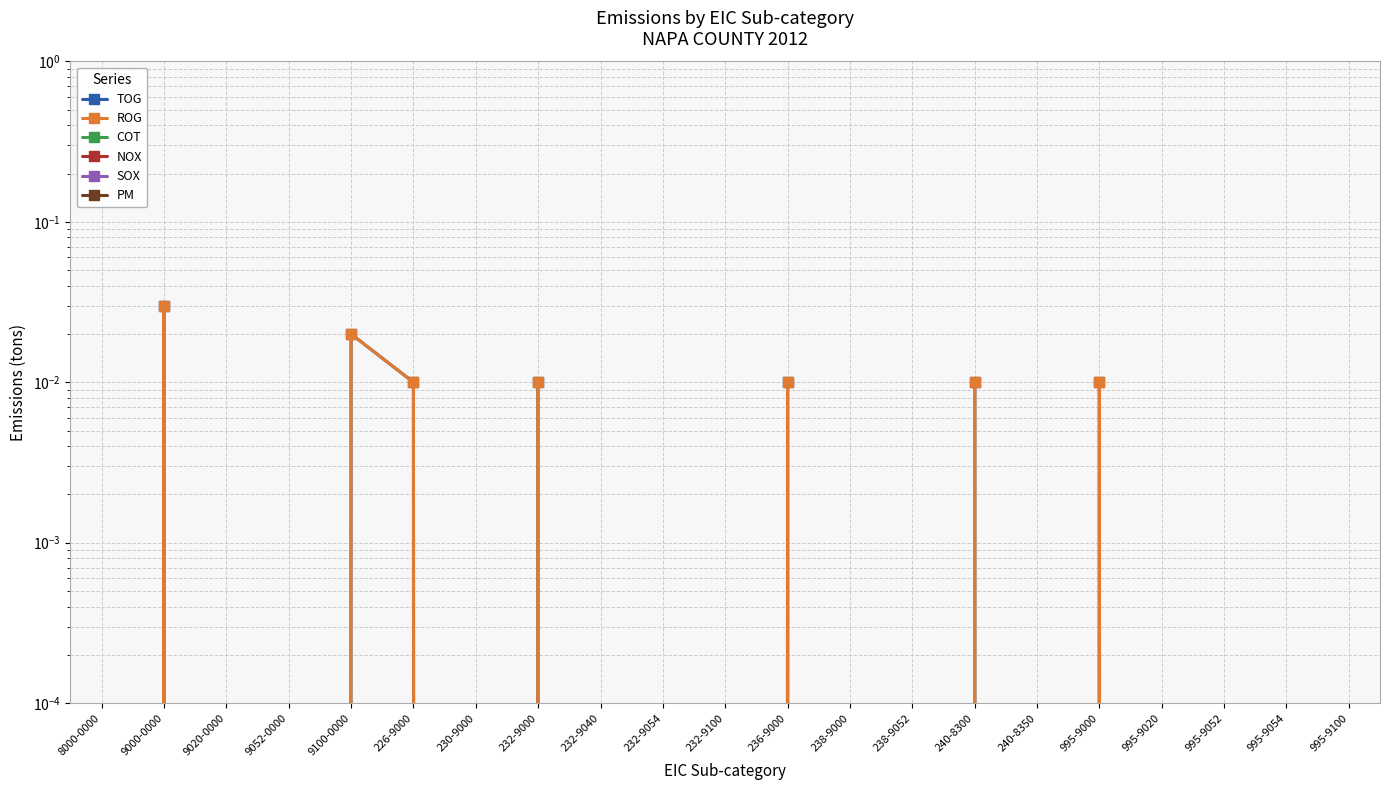

Reading left to right, list all the values displayed in this chart.

TOG: 8000-0000=0.0	9000-0000=0.0	9020-0000=0.0	9052-0000=0.0	9100-0000=0.0	226-9000=0.0	230-9000=0.0	232-9000=0.0	232-9040=0.0	232-9054=0.0	232-9100=0.0	236-9000=0.0	238-9000=0.0	238-9052=0.0	240-8300=0.0	240-8350=0.0	995-9000=0.0	995-9020=0.0	995-9052=0.0	995-9054=0.0	995-9100=0.0
ROG: 8000-0000=0.0	9000-0000=0.0	9020-0000=0.0	9052-0000=0.0	9100-0000=0.0	226-9000=0.0	230-9000=0.0	232-9000=0.0	232-9040=0.0	232-9054=0.0	232-9100=0.0	236-9000=0.0	238-9000=0.0	238-9052=0.0	240-8300=0.0	240-8350=0.0	995-9000=0.0	995-9020=0.0	995-9052=0.0	995-9054=0.0	995-9100=0.0
COT: 8000-0000=0.0	9000-0000=0.0	9020-0000=0.0	9052-0000=0.0	9100-0000=0.0	226-9000=0.0	230-9000=0.0	232-9000=0.0	232-9040=0.0	232-9054=0.0	232-9100=0.0	236-9000=0.0	238-9000=0.0	238-9052=0.0	240-8300=0.0	240-8350=0.0	995-9000=0.0	995-9020=0.0	995-9052=0.0	995-9054=0.0	995-9100=0.0
NOX: 8000-0000=0.0	9000-0000=0.0	9020-0000=0.0	9052-0000=0.0	9100-0000=0.0	226-9000=0.0	230-9000=0.0	232-9000=0.0	232-9040=0.0	232-9054=0.0	232-9100=0.0	236-9000=0.0	238-9000=0.0	238-9052=0.0	240-8300=0.0	240-8350=0.0	995-9000=0.0	995-9020=0.0	995-9052=0.0	995-9054=0.0	995-9100=0.0
SOX: 8000-0000=0.0	9000-0000=0.0	9020-0000=0.0	9052-0000=0.0	9100-0000=0.0	226-9000=0.0	230-9000=0.0	232-9000=0.0	232-9040=0.0	232-9054=0.0	232-9100=0.0	236-9000=0.0	238-9000=0.0	238-9052=0.0	240-8300=0.0	240-8350=0.0	995-9000=0.0	995-9020=0.0	995-9052=0.0	995-9054=0.0	995-9100=0.0
PM: 8000-0000=0.0	9000-0000=0.0	9020-0000=0.0	9052-0000=0.0	9100-0000=0.0	226-9000=0.0	230-9000=0.0	232-9000=0.0	232-9040=0.0	232-9054=0.0	232-9100=0.0	236-9000=0.0	238-9000=0.0	238-9052=0.0	240-8300=0.0	240-8350=0.0	995-9000=0.0	995-9020=0.0	995-9052=0.0	995-9054=0.0	995-9100=0.0